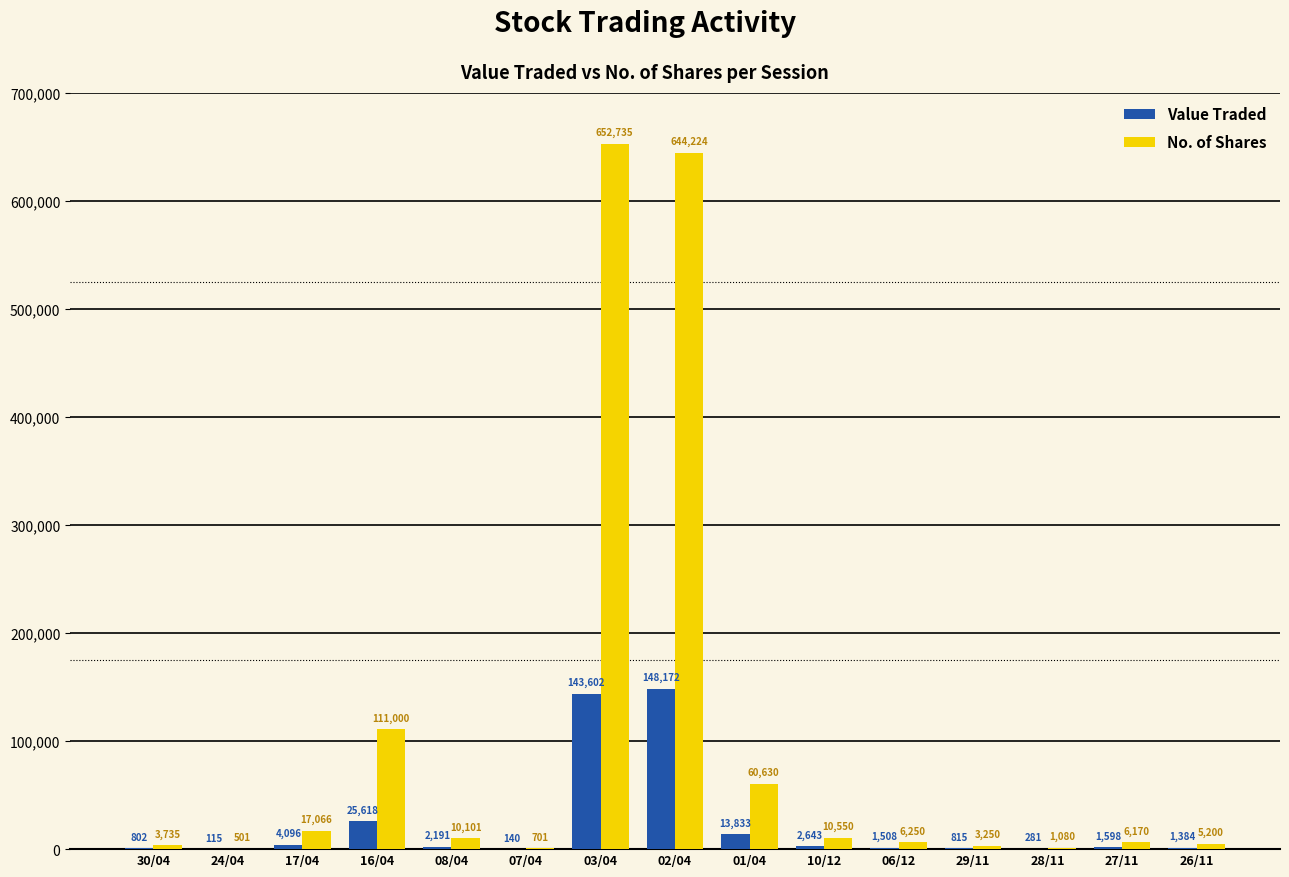

How many data points does each series have?

15